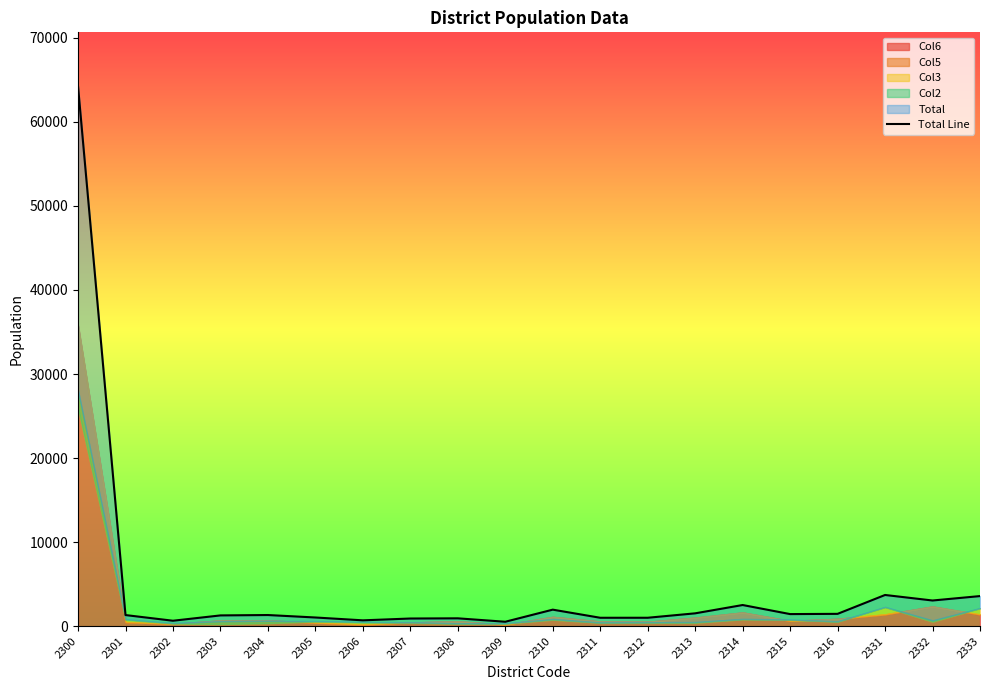

What is the smallest value displayed?

523